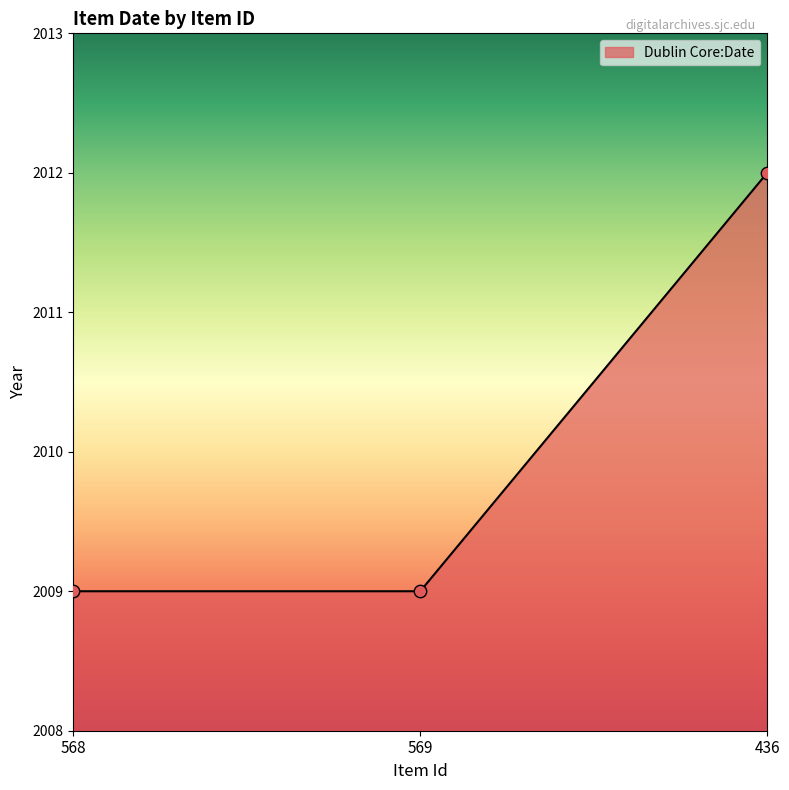

Approximately how many times larger is the value at 568 compared to 436?

1.0